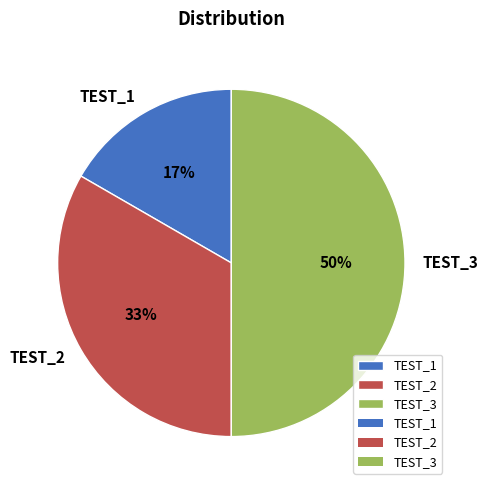

What is the ratio of the value at TEST_2 to the value at TEST_3?

0.7